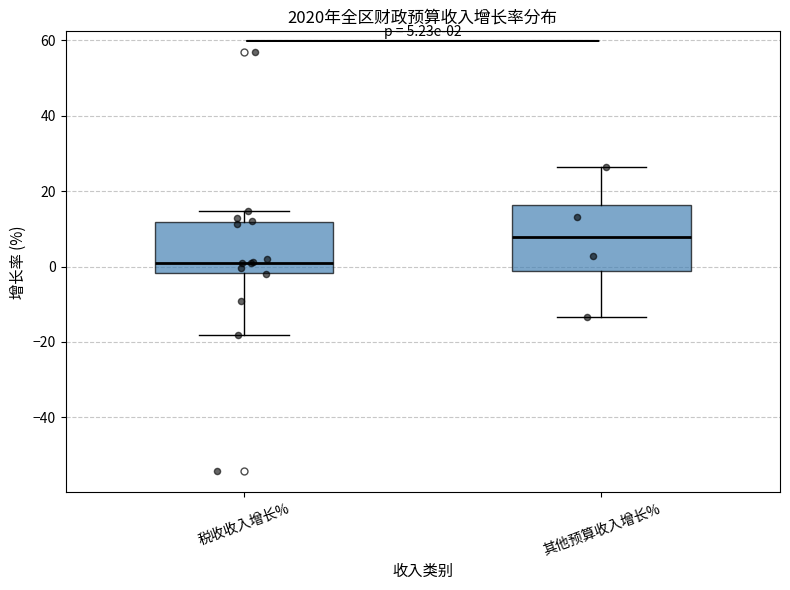

Which box's median line is the lowest?

税收收入增长%